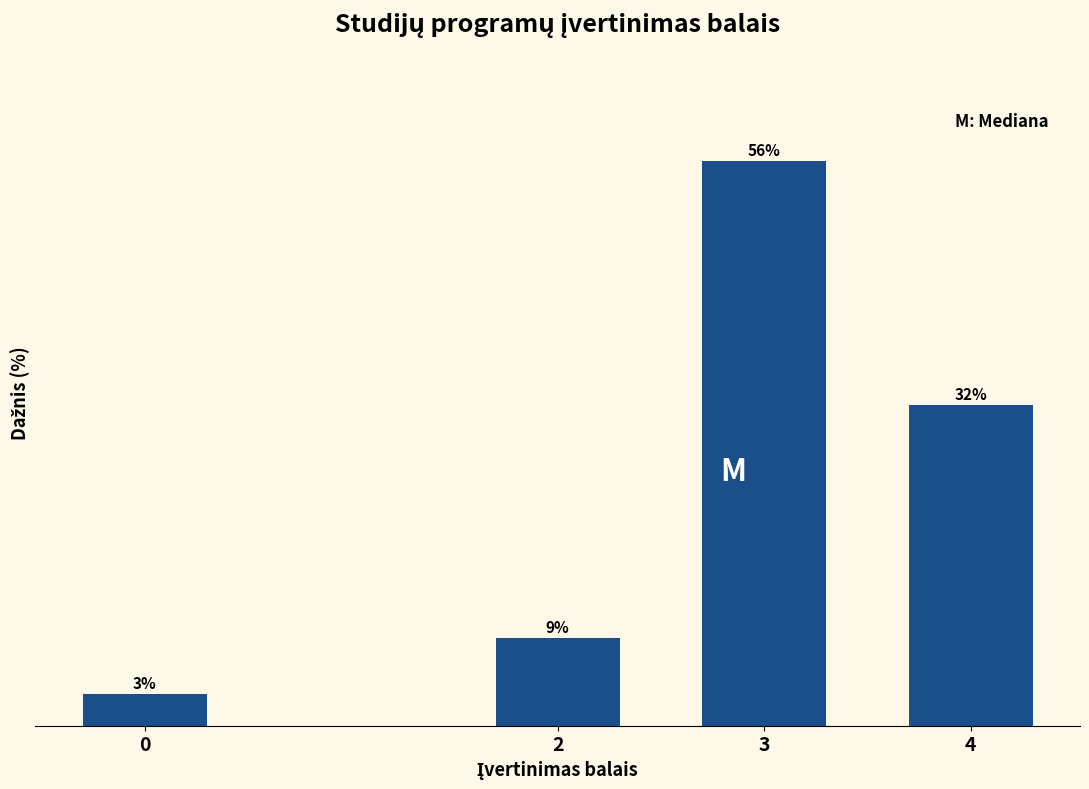

List the labels in order of value, largest first.

3, 4, 2, 0